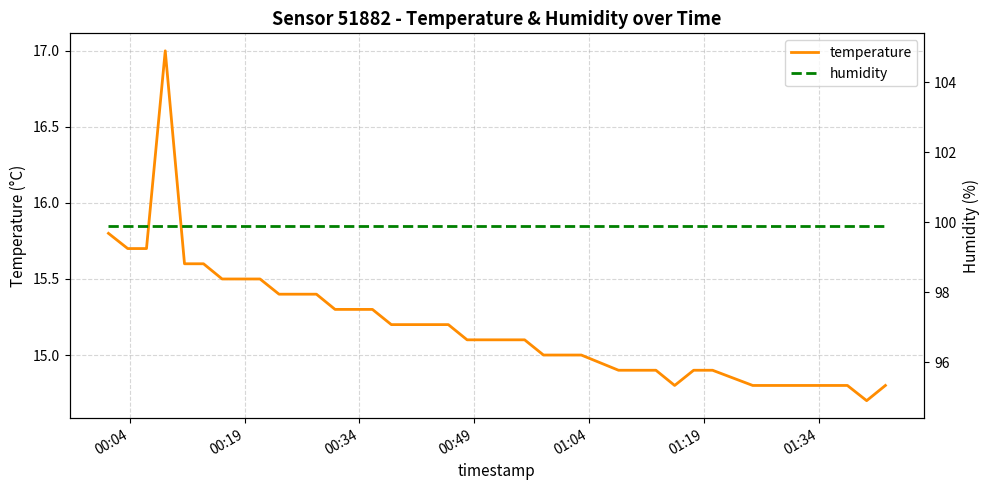

What is the greatest value displayed?

99.9